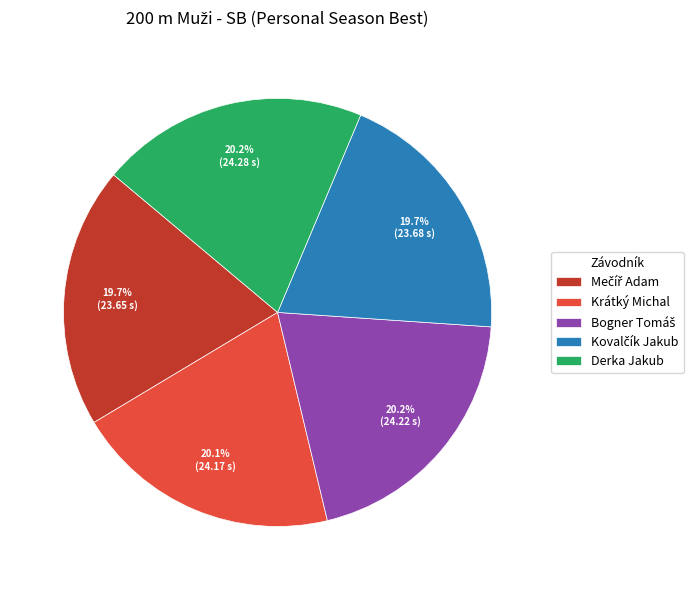

Is there any slice that represents more than half of the pie?

No